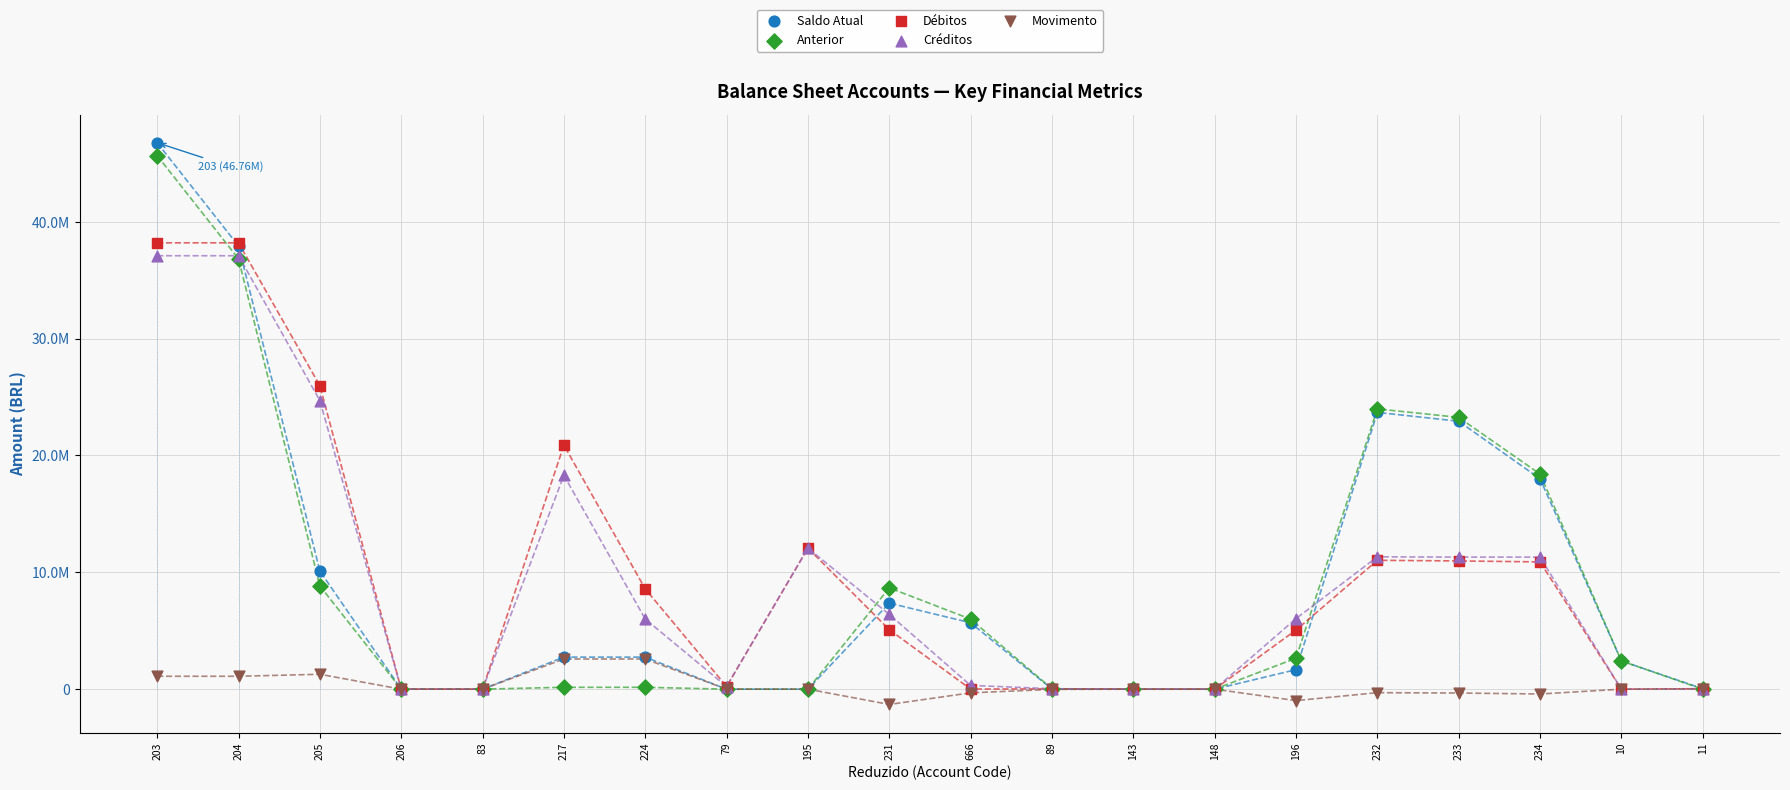

Which series reaches the minimum Y coordinate?

Movimento